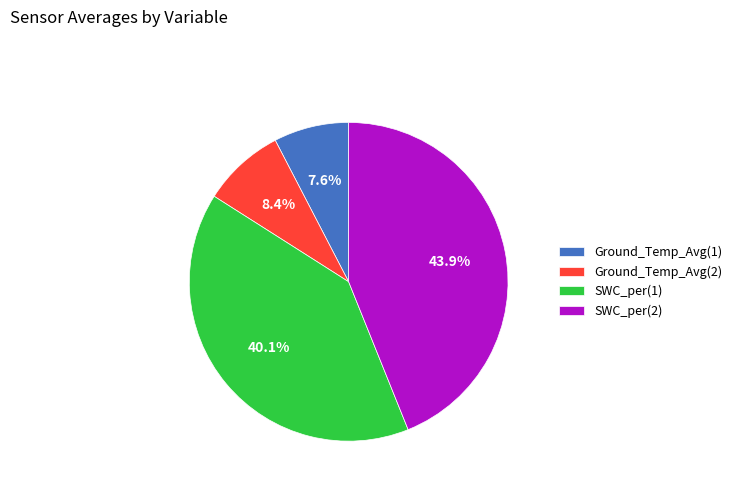

What is the smallest slice in the pie chart?

Ground_Temp_Avg(1)